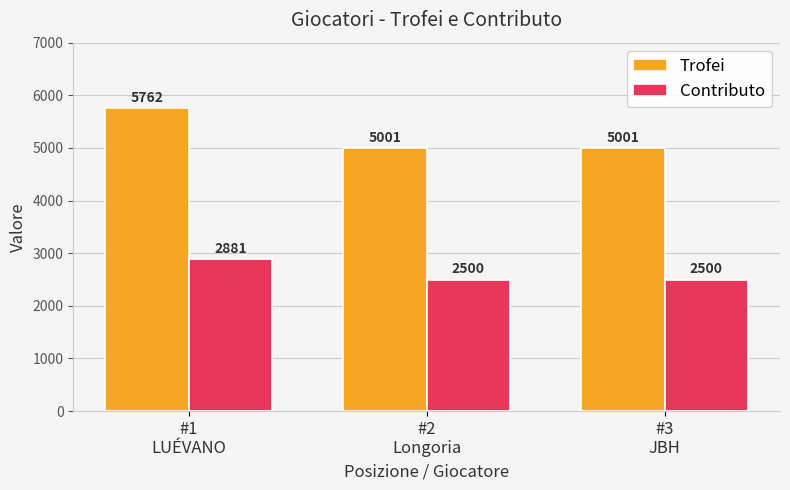

True or false: Contributo has a value of 1310 at #3
JBH.

False